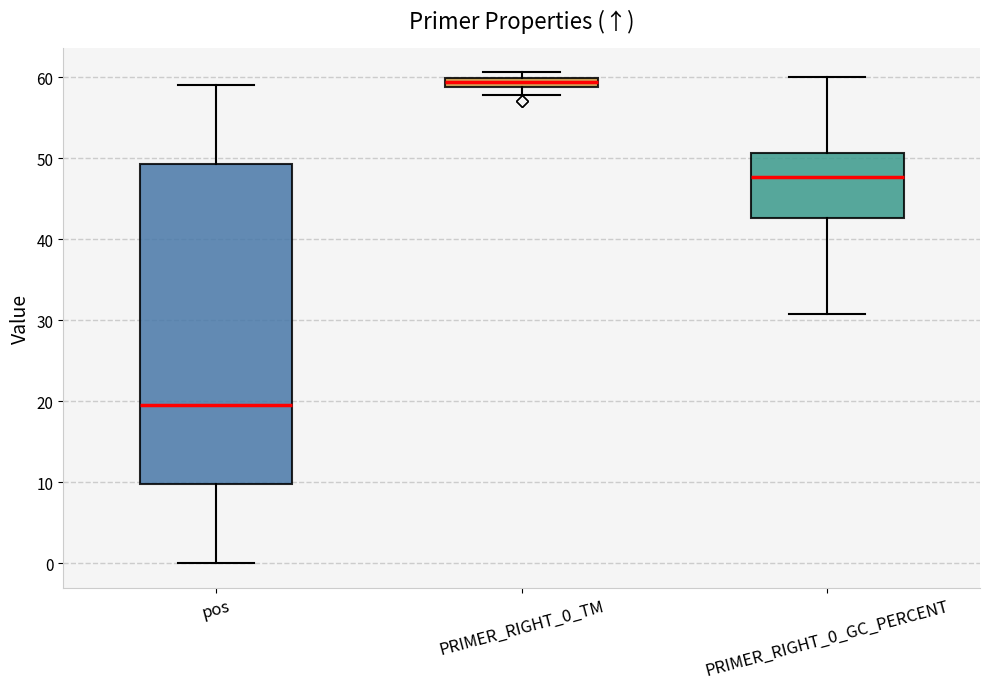

Which box is the tallest, from its lower edge to its upper edge?

pos